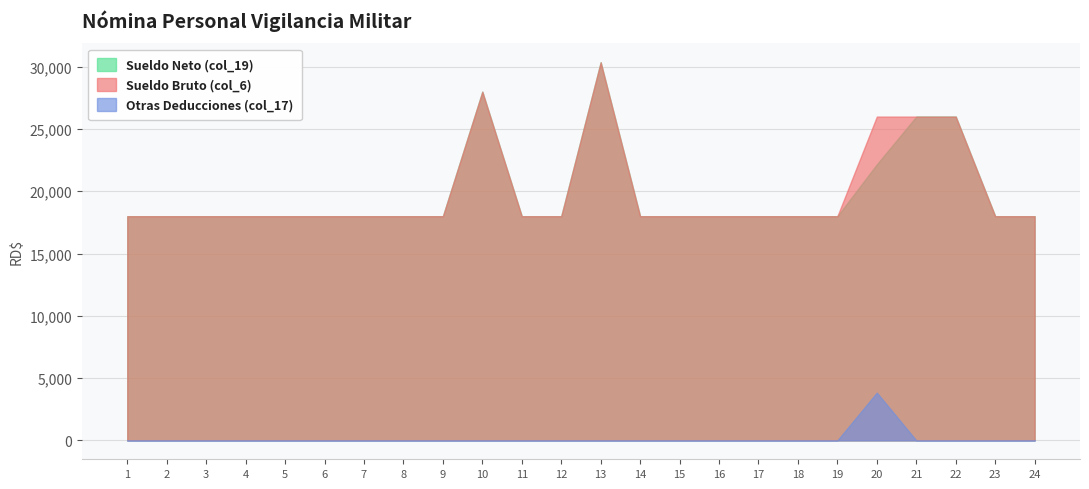

At which label is Otras Deducciones (col_17) closest to 1917?

1